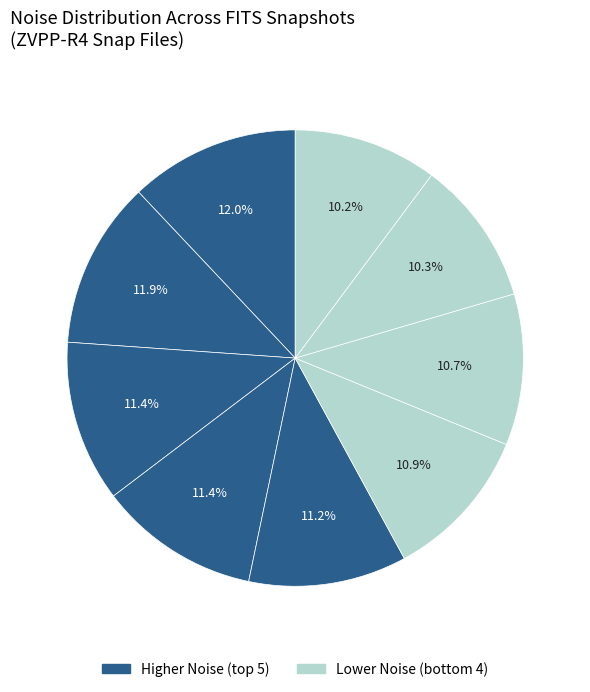

How many slices are in this pie chart?

9